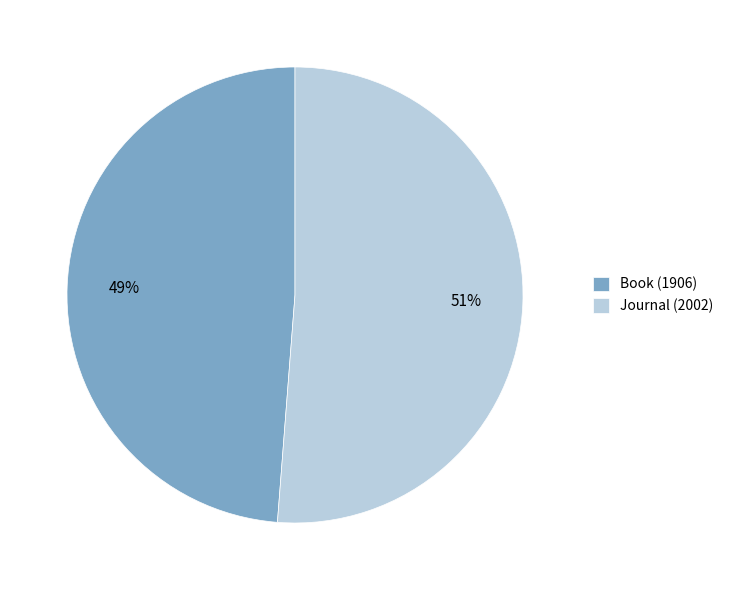

How many segments does this pie chart have?

2